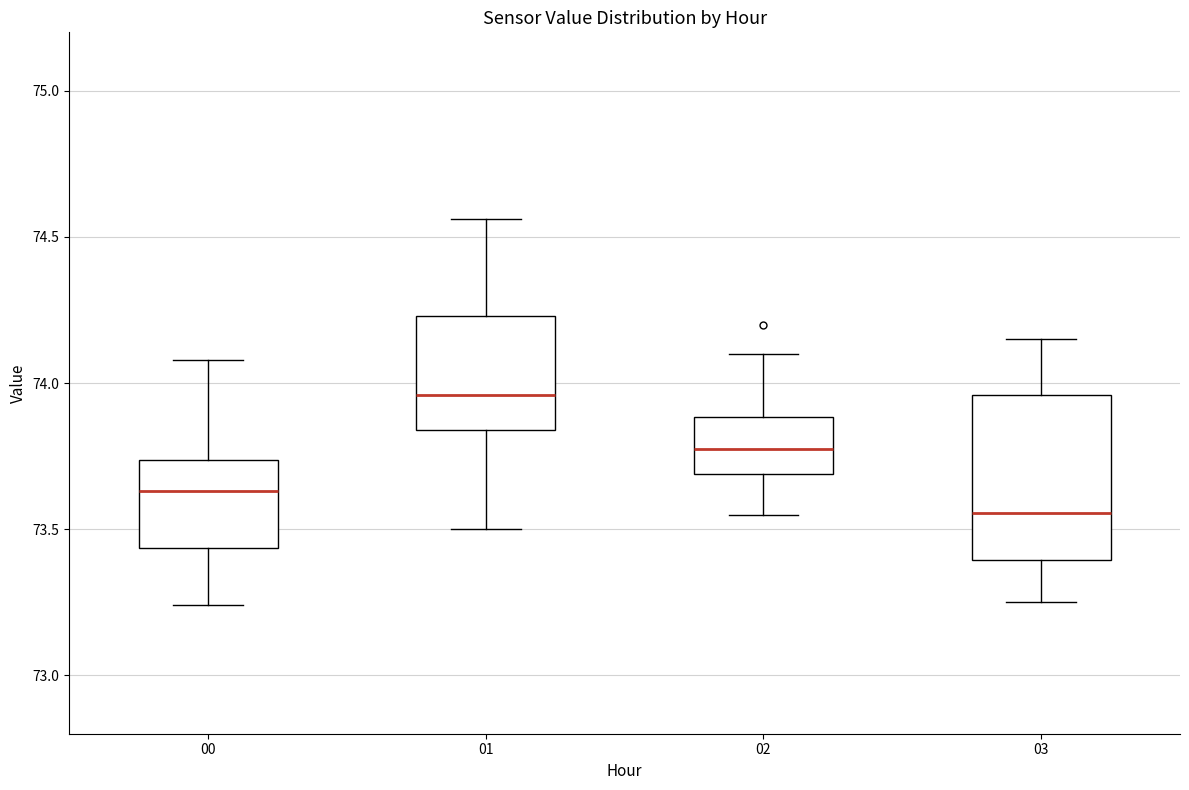

Reading left to right, transcribe this box plot: for each box, give where its median line is, the range the box spans, and where its two whiskers end, as read against the y-axis. The values are not printed on the chart, so give them approximately, as read against the axis.

00: median 73.65, box 73.45 to 73.75, whiskers 73.25 to 74.10
01: median 73.95, box 73.85 to 74.25, whiskers 73.50 to 74.55
02: median 73.80, box 73.70 to 73.90, whiskers 73.55 to 74.10
03: median 73.55, box 73.40 to 73.95, whiskers 73.25 to 74.15